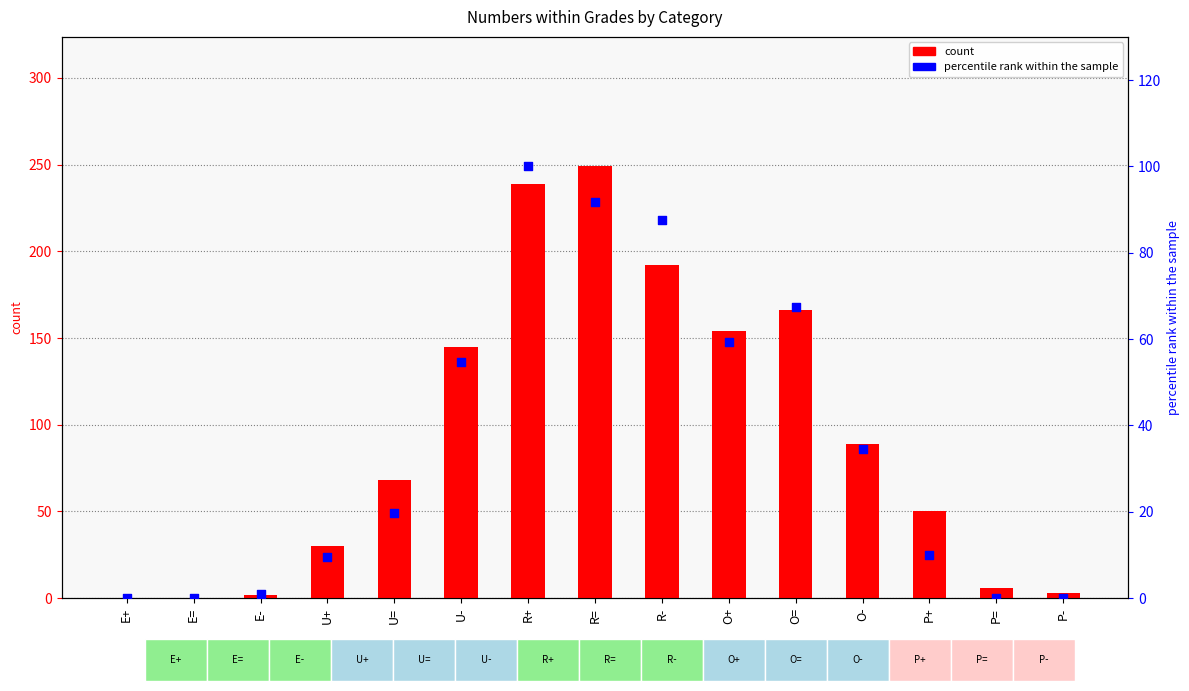

Which series reaches the minimum Y coordinate?

count